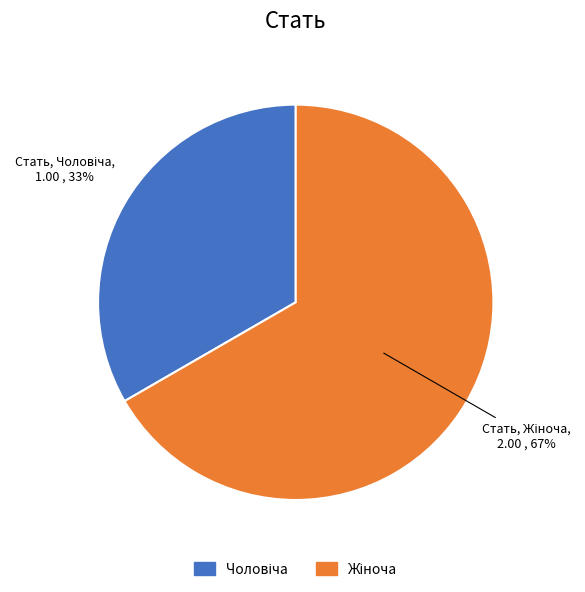

Count the number of slices in the pie.

2